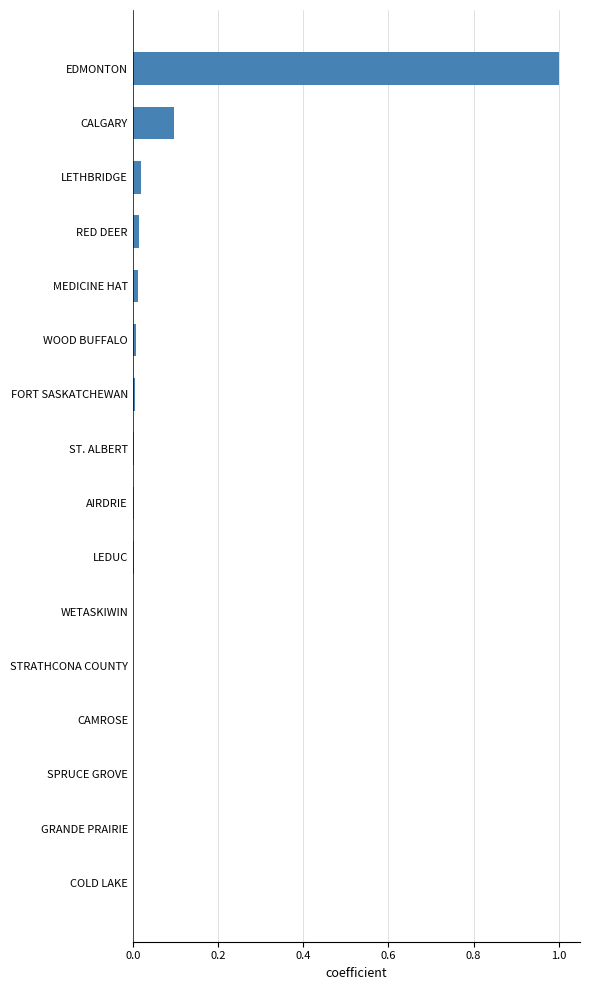

The value at RED DEER is 0.0. True or false?

True